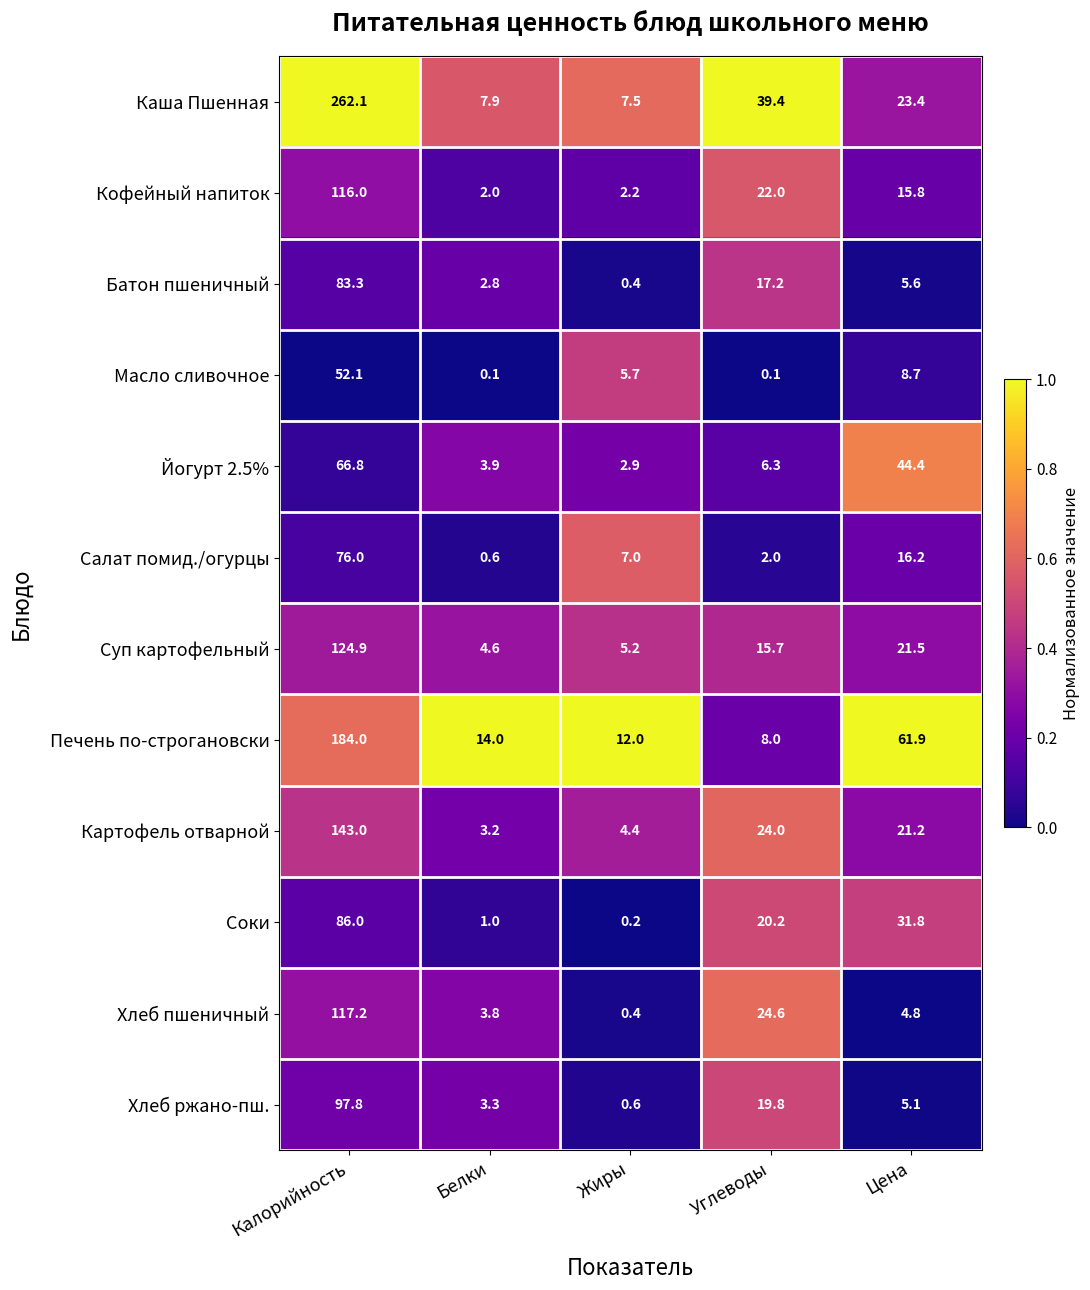

What is the difference between the highest and lowest values at Углеводы?

39.3